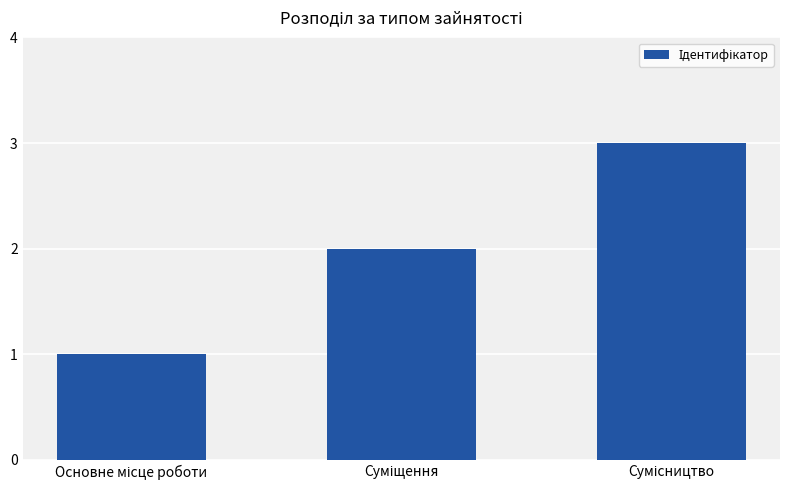

What is the maximum value shown in the chart?

3